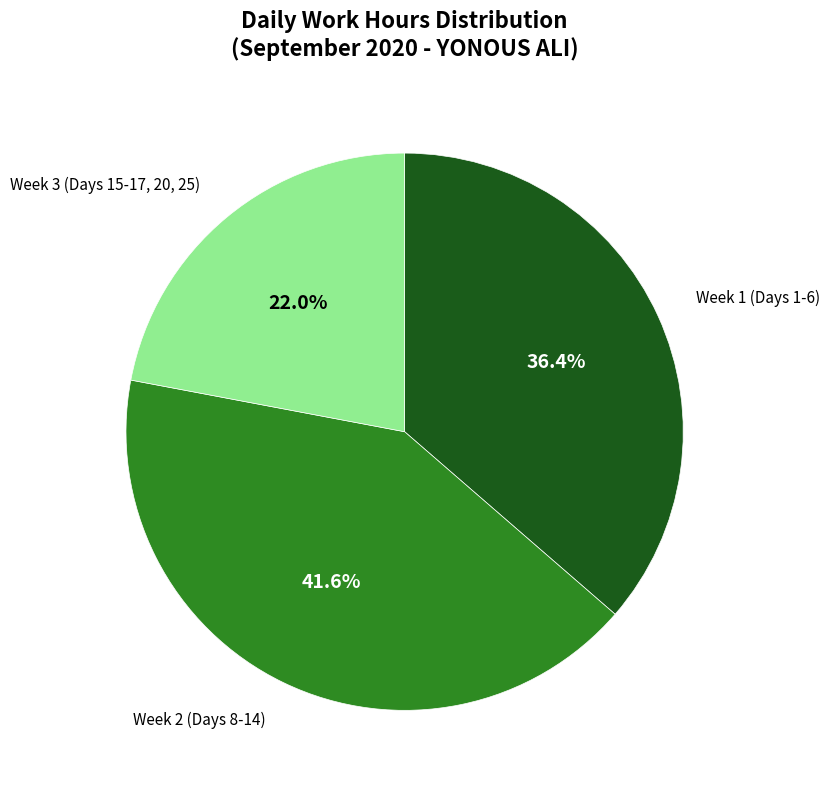

Count the number of slices in the pie.

3